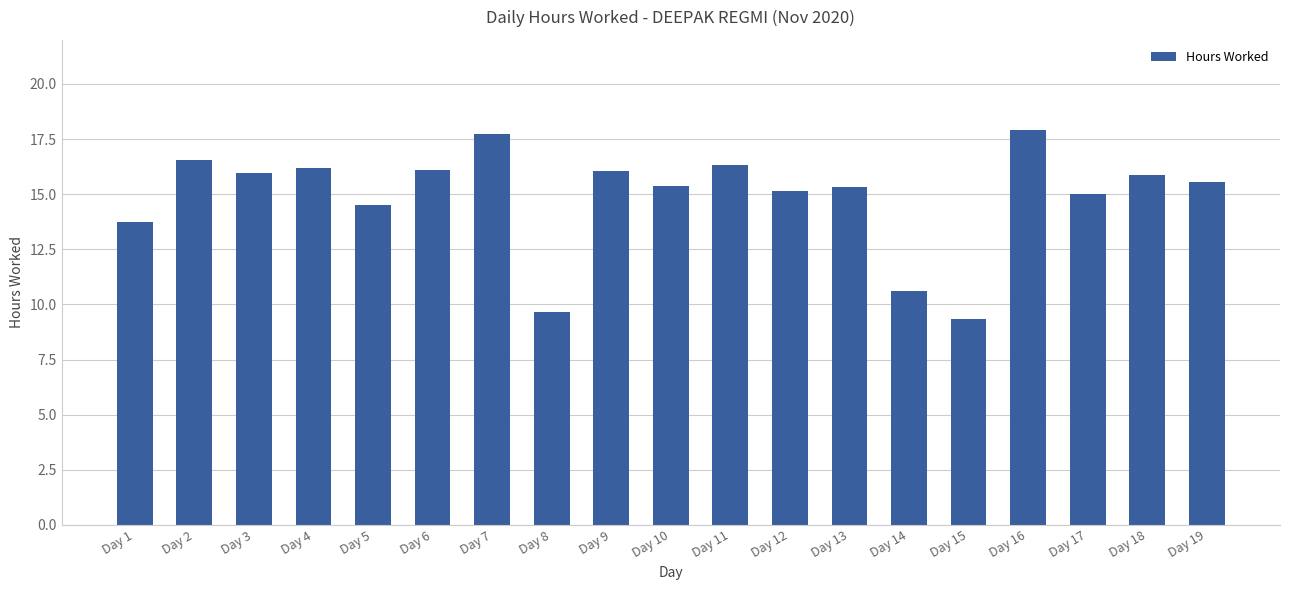

Count the number of data series in this chart.

1